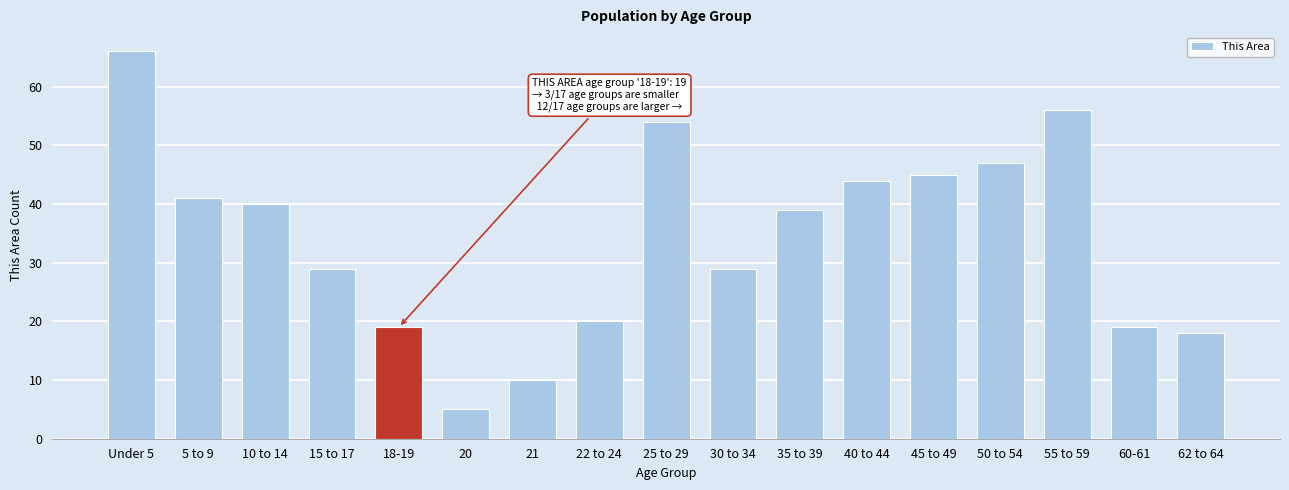

The chart shows a value of 10 at 21. True or false?

True